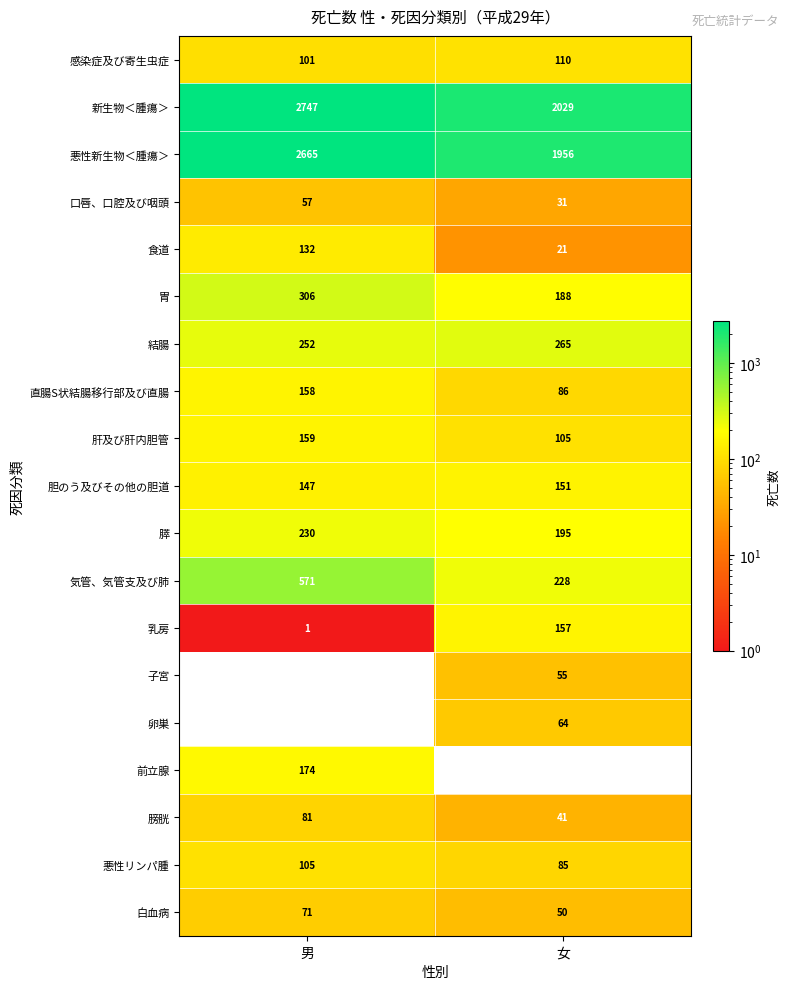

Which series has the largest total across all categories?

新生物＜腫瘍＞